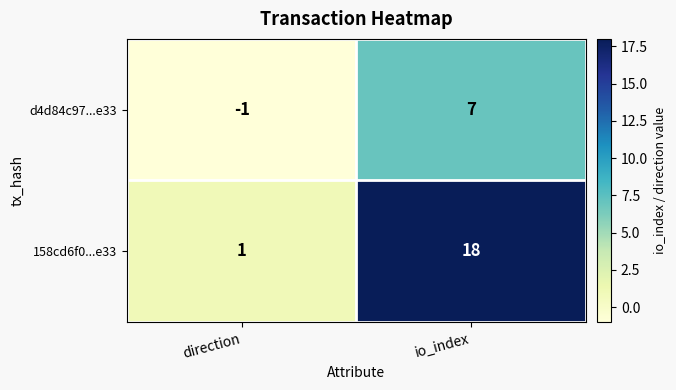

What is the smallest value displayed?

-1